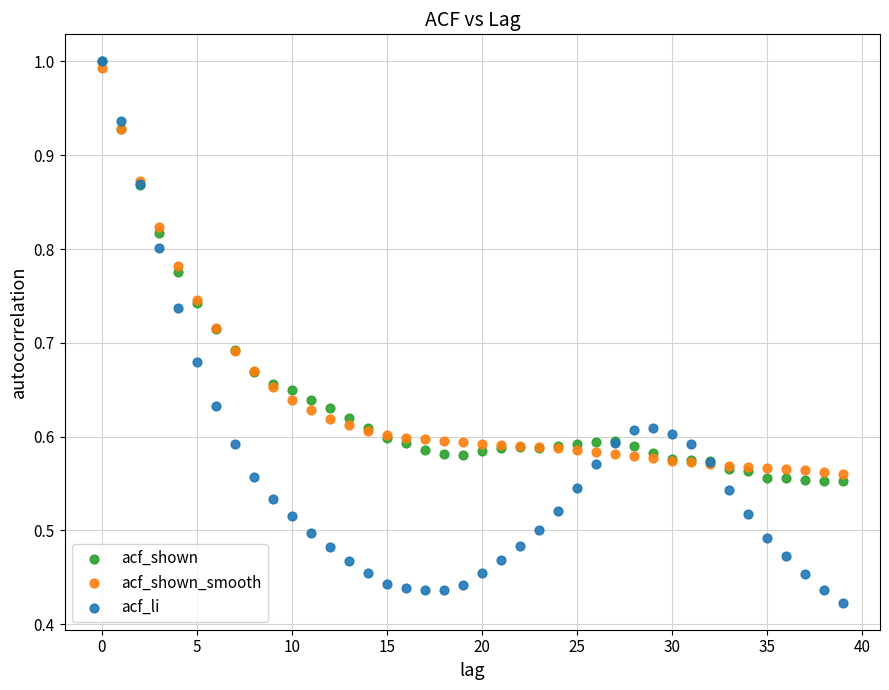

What are all the series names shown in the legend?

acf_shown, acf_shown_smooth, acf_li